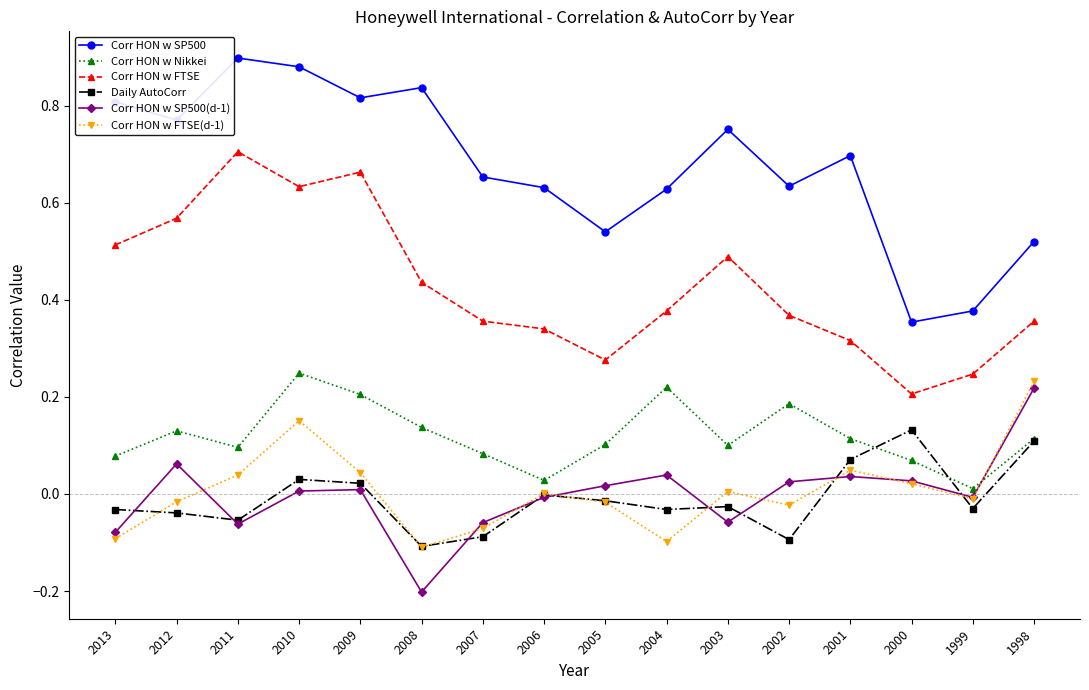

What is the sum of all Corr HON w FTSE values?

6.8